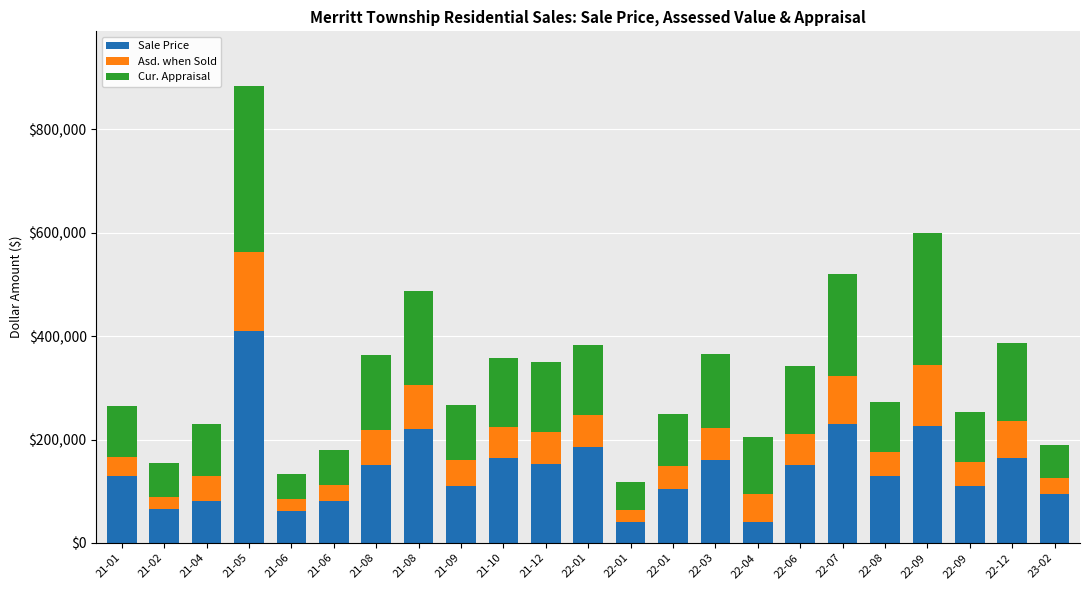

At which label does Cur. Appraisal first exceed 109698?

21-05